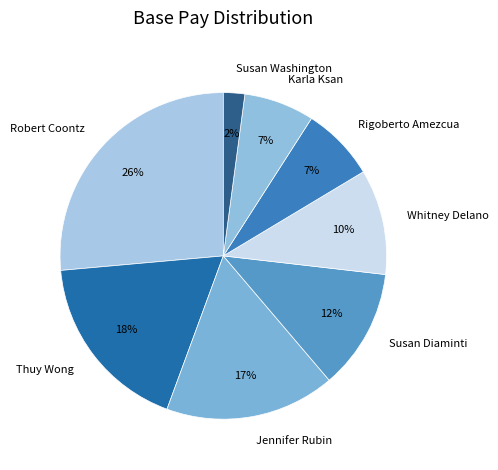

Is the sum of Jennifer Rubin and Whitney Delano greater than half?

No